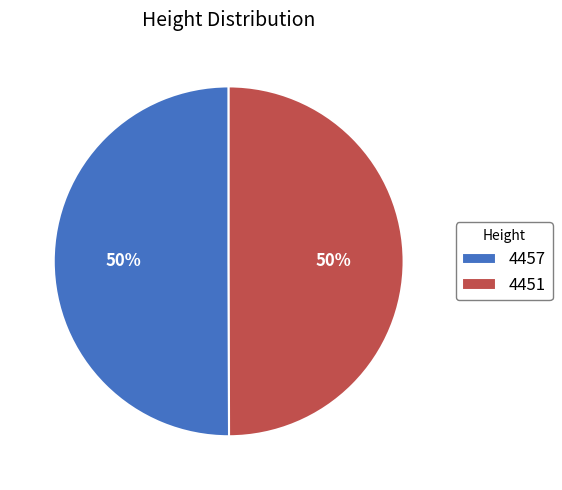

To the nearest percent, what percentage of the pie is 4457?

50%